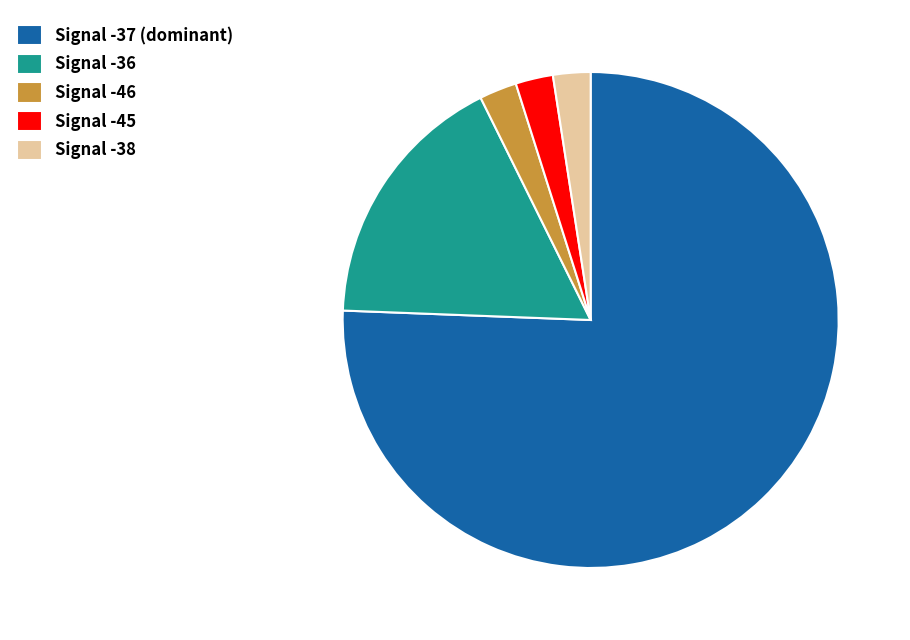

Which category has the biggest portion of the pie?

Signal -37 (dominant)